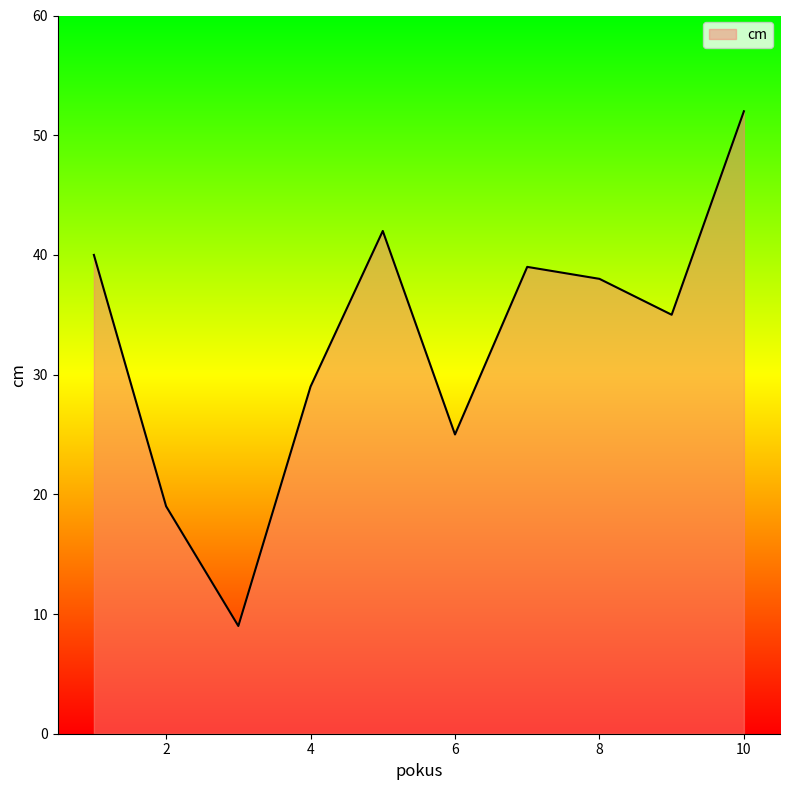

What is the difference between the maximum and minimum values?

43